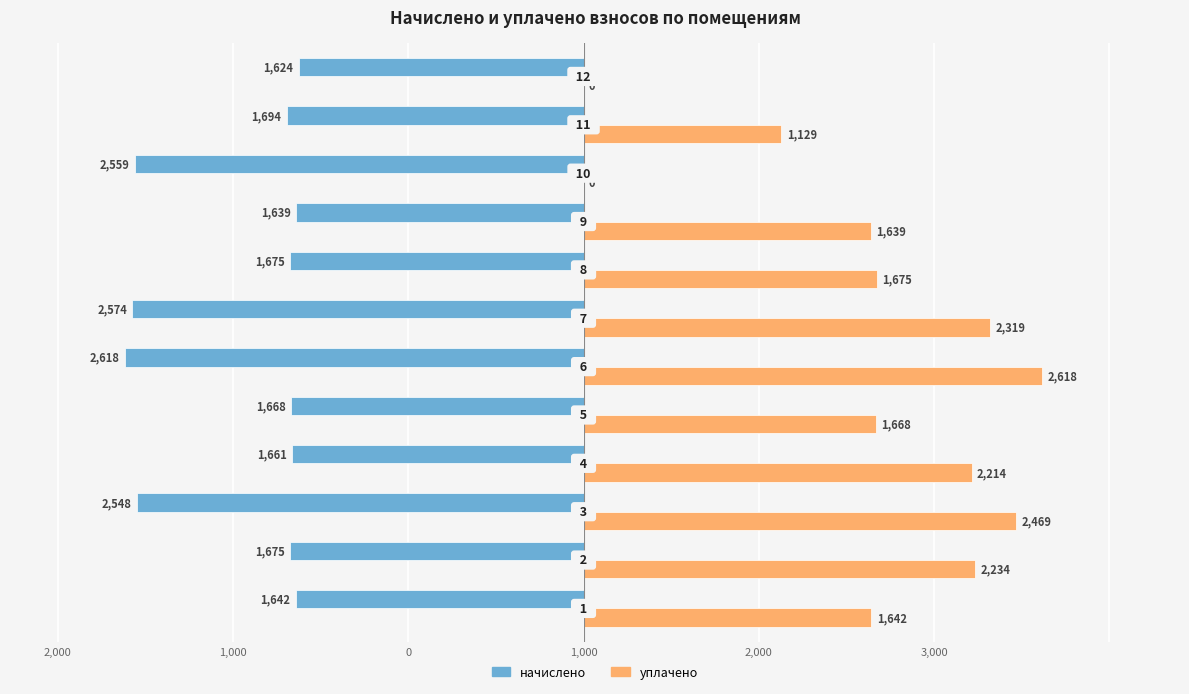

Are the bars horizontal?

Yes